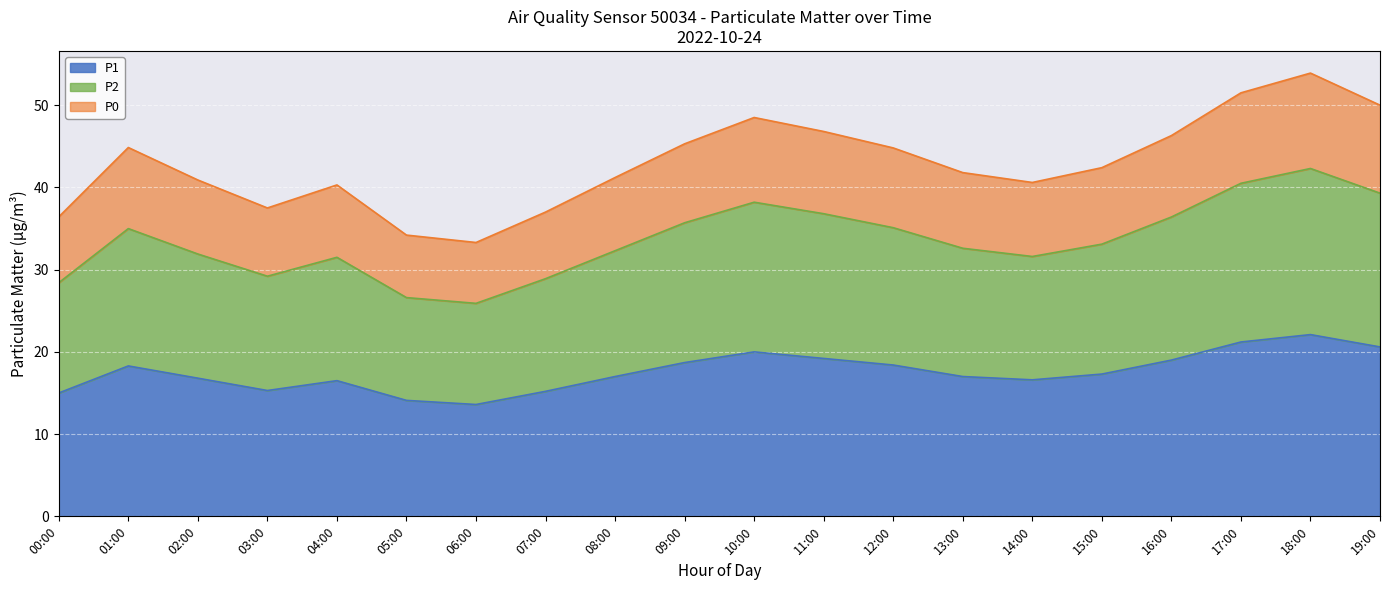

True or false: P1 has a value of 8.2 at 16:00.

False